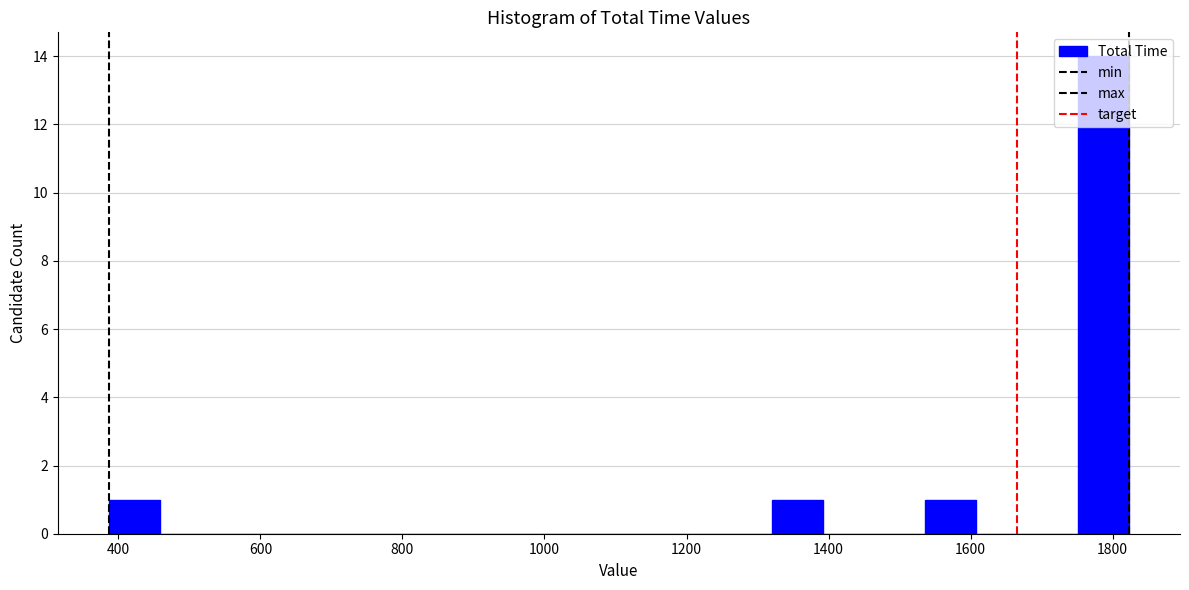

Read against the x-axis, roughly where is the centre of the tallest bar?

1780